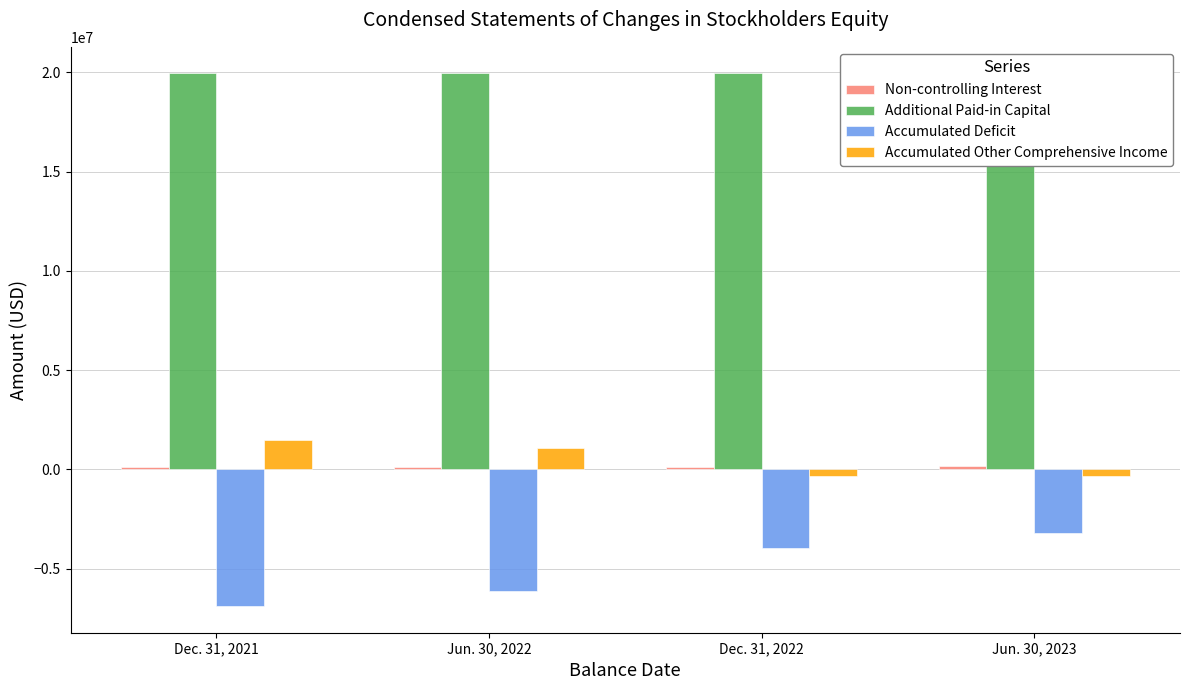

What is the value of the Accumulated Deficit bar at the 2nd from the left?

-6117852